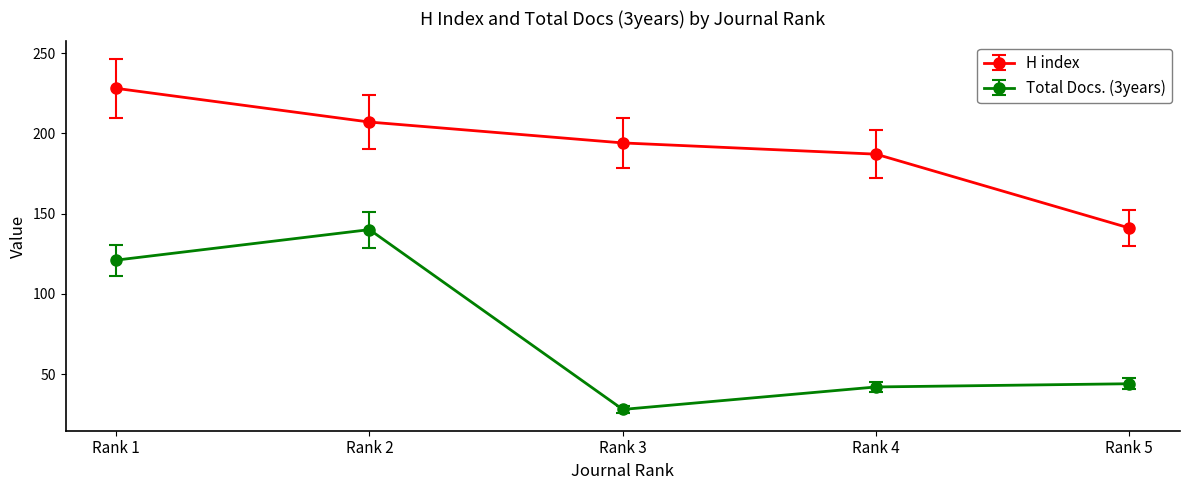

Is the value of Total Docs. (3years) at Rank 4 greater than the value of H index at Rank 1?

No